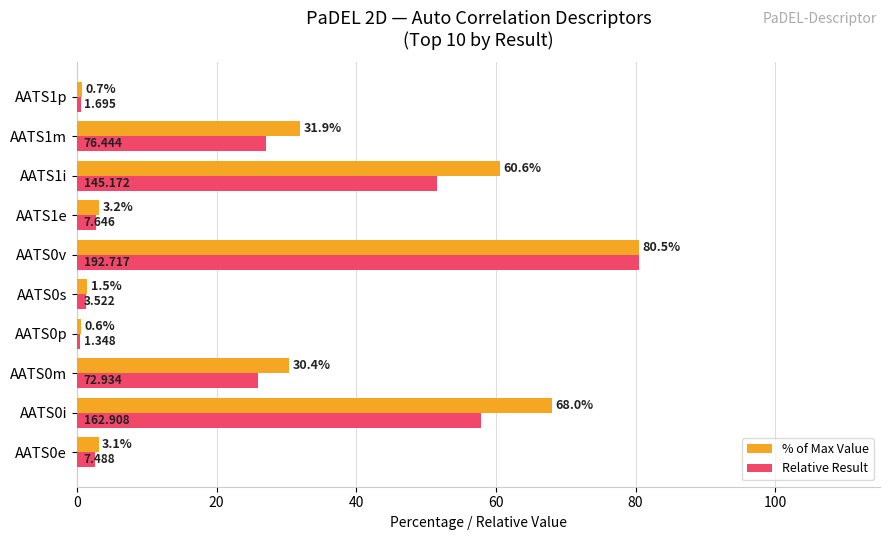

Between AATS0i and AATS1p, which series saw the biggest shift?

% of Max Value